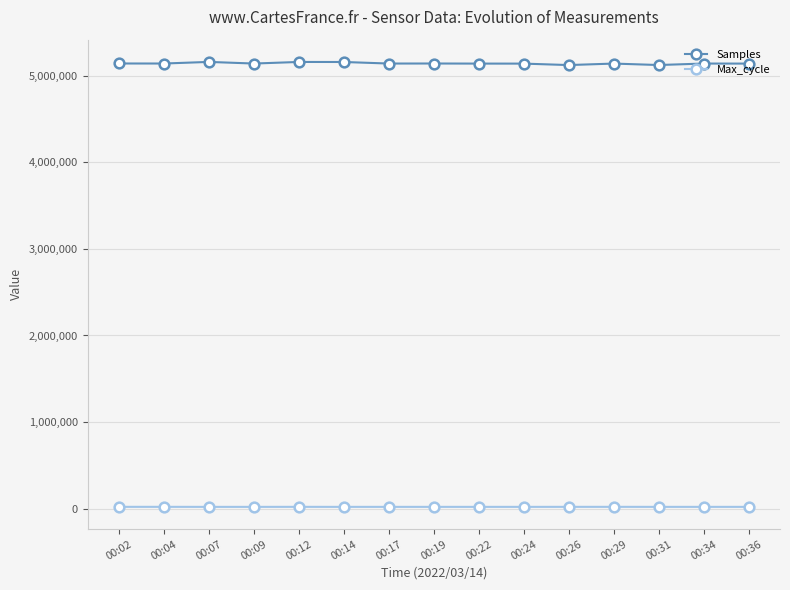

Count the number of categories in the chart.

15